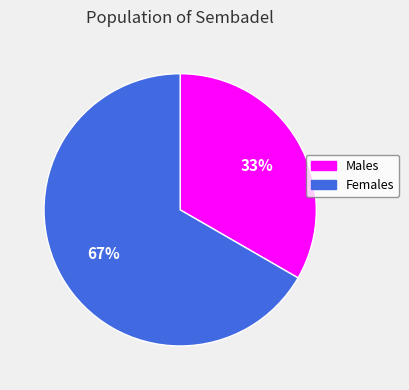

How many segments does this pie chart have?

2